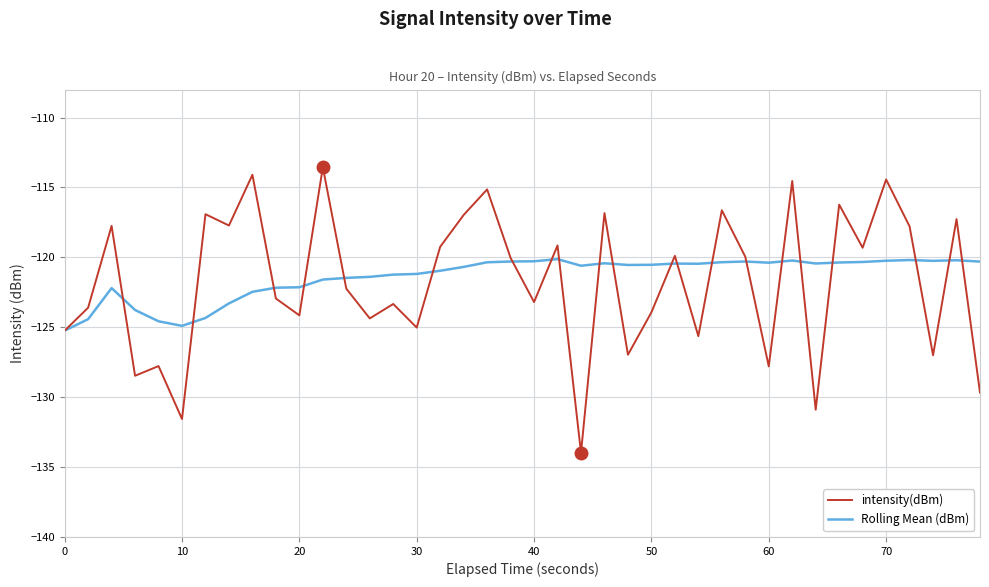

List the series in order of their peak value, highest first.

intensity(dBm), Rolling Mean (dBm)